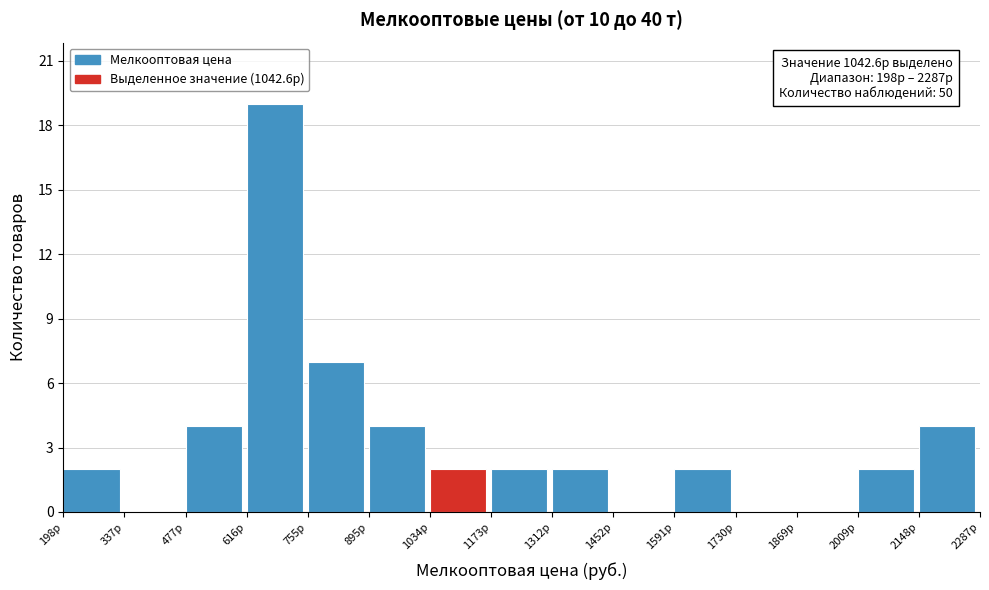

Which range on the x-axis has the tallest bar?

620 to 760